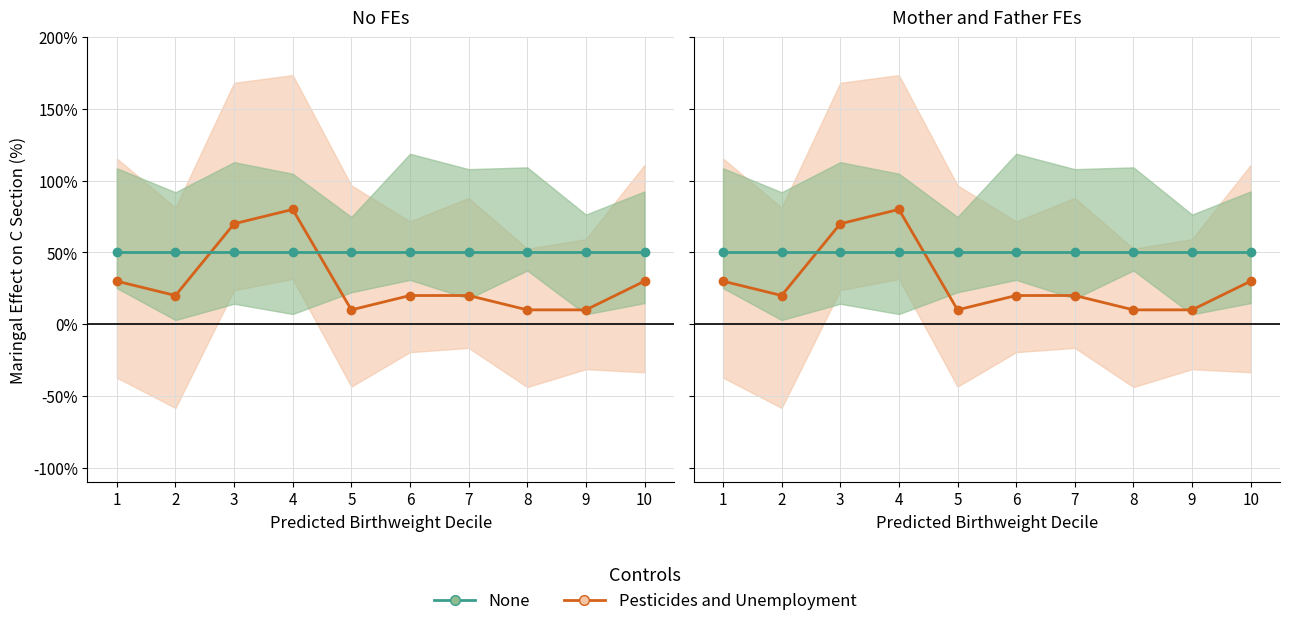

Which series changed the most between 5 and 7?

Pesticides and Unemployment